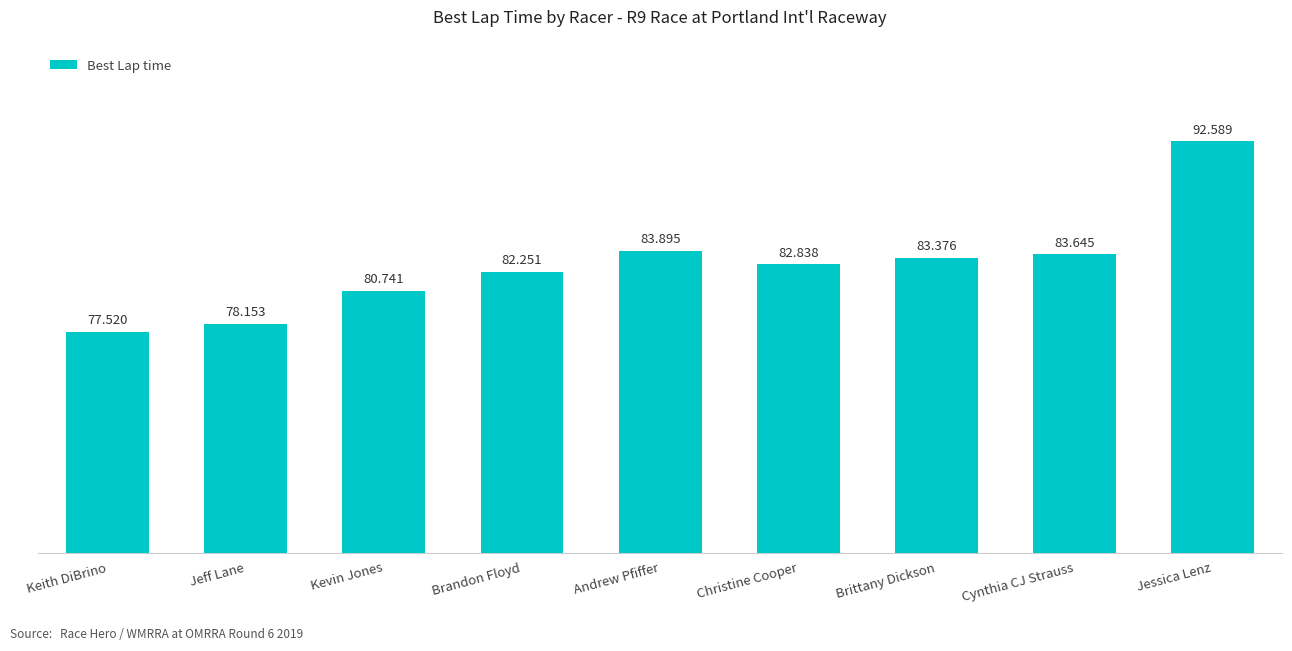

The value at Christine Cooper is 82.8. True or false?

True